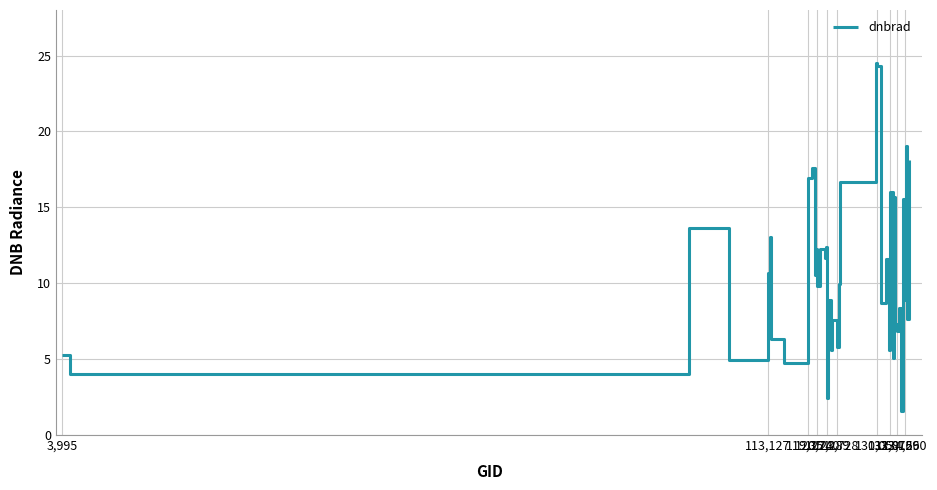

What is the smallest value displayed?

1.6